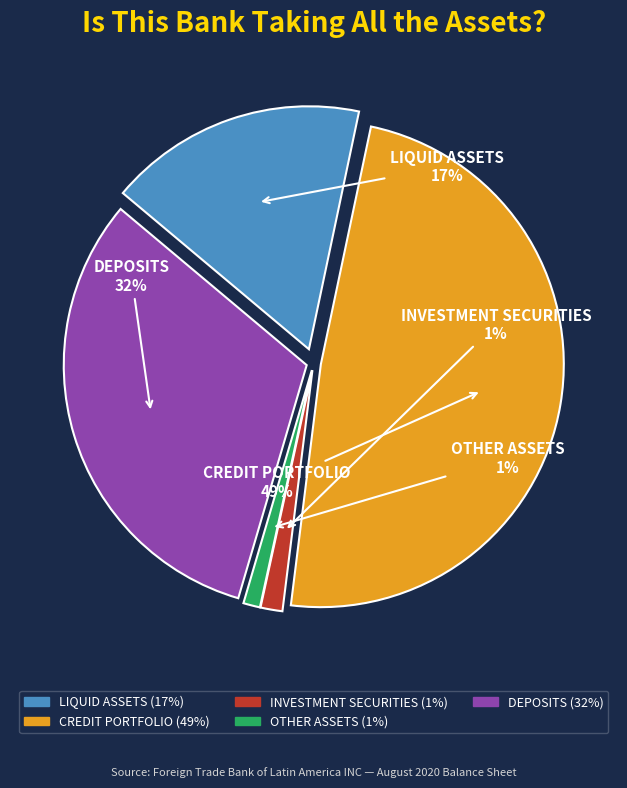

How many segments does this pie chart have?

5